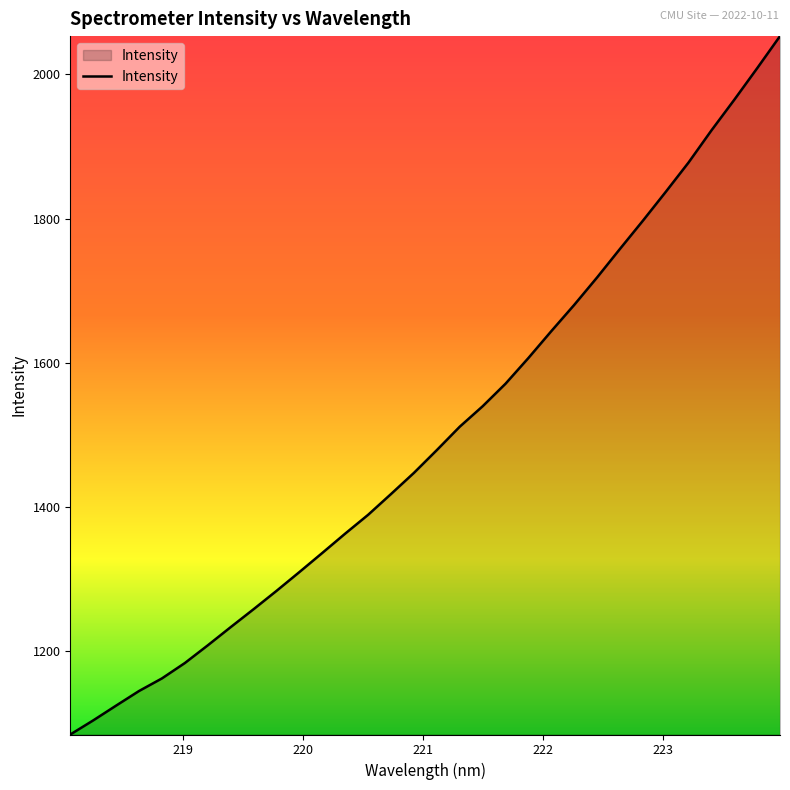

What is the difference between the maximum and minimum values?

968.5